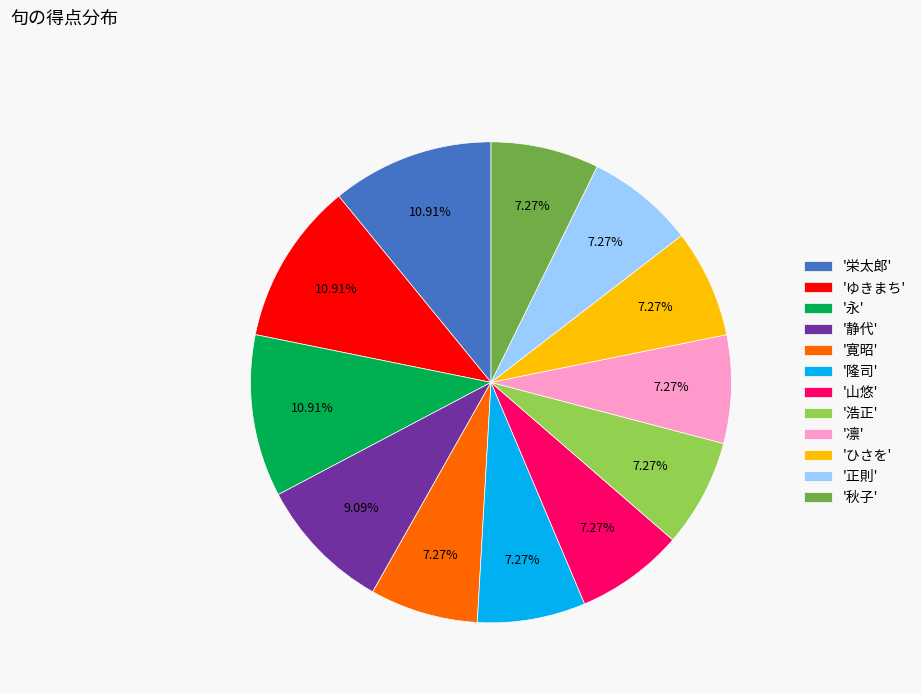

What is the ratio of the value at '山悠' to the value at 'ゆきまち'?

0.7